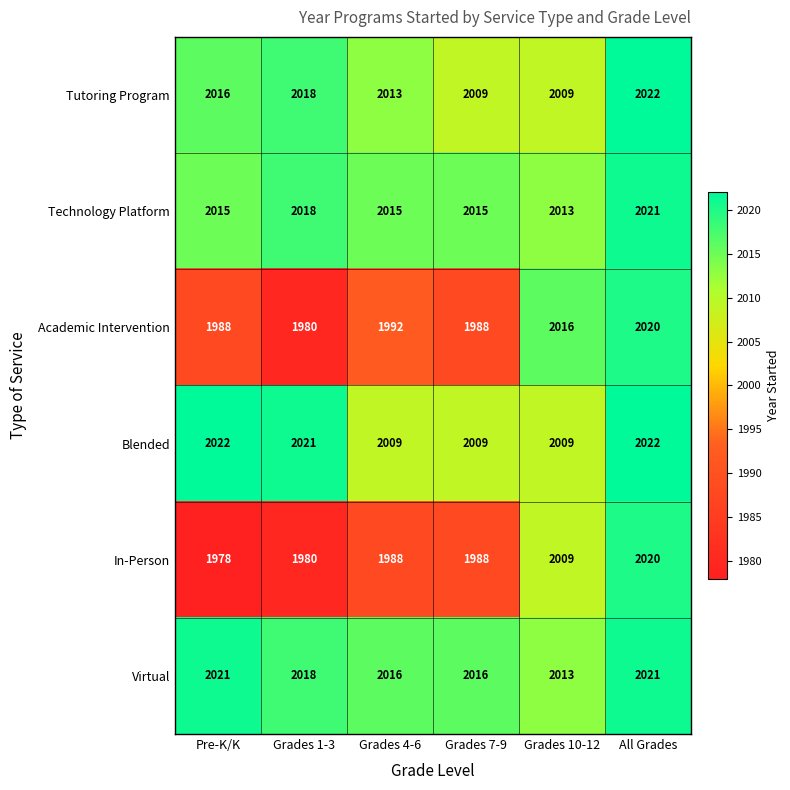

How many values in the In-Person series are below 1988?

2